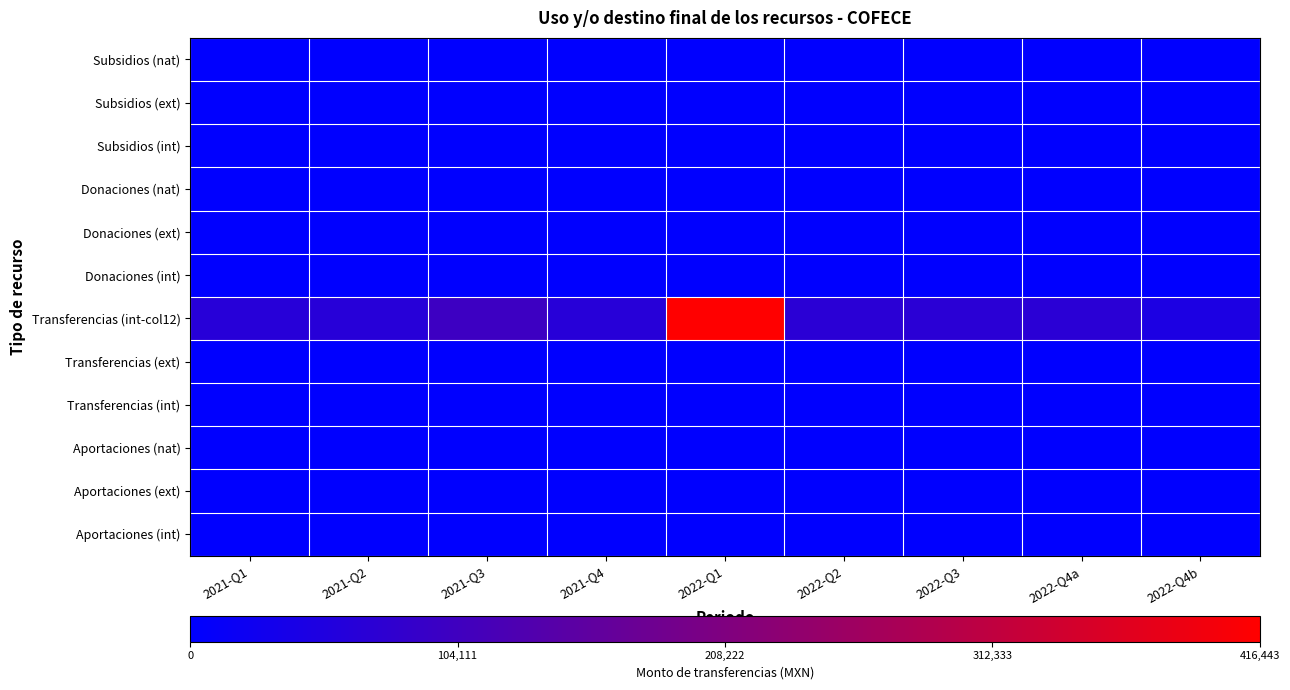

How many distinct data groups are displayed?

12